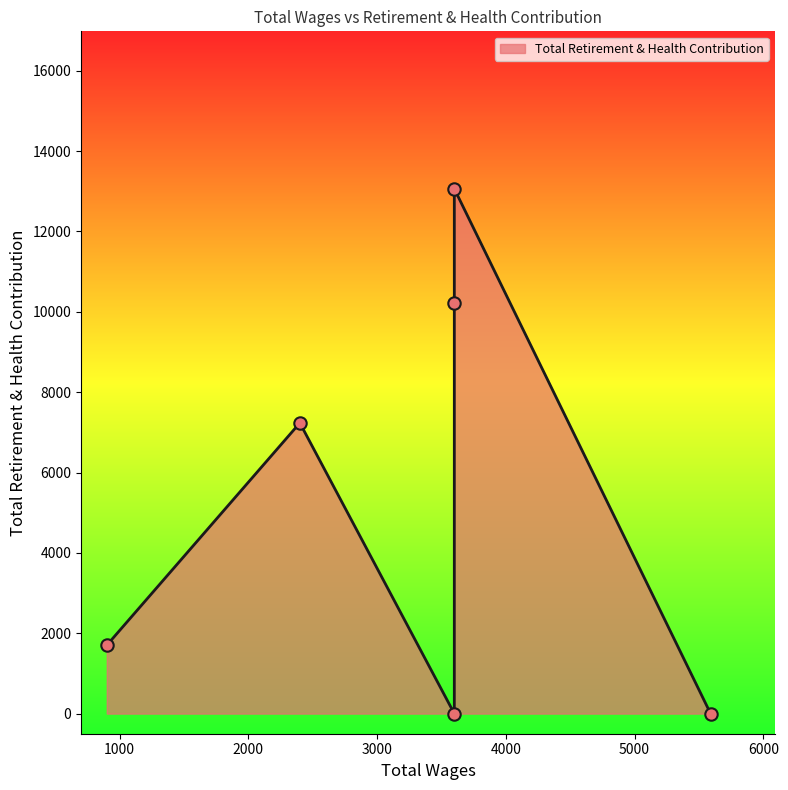

What is the change in value from 5591.0 to 3600.0?

+13061